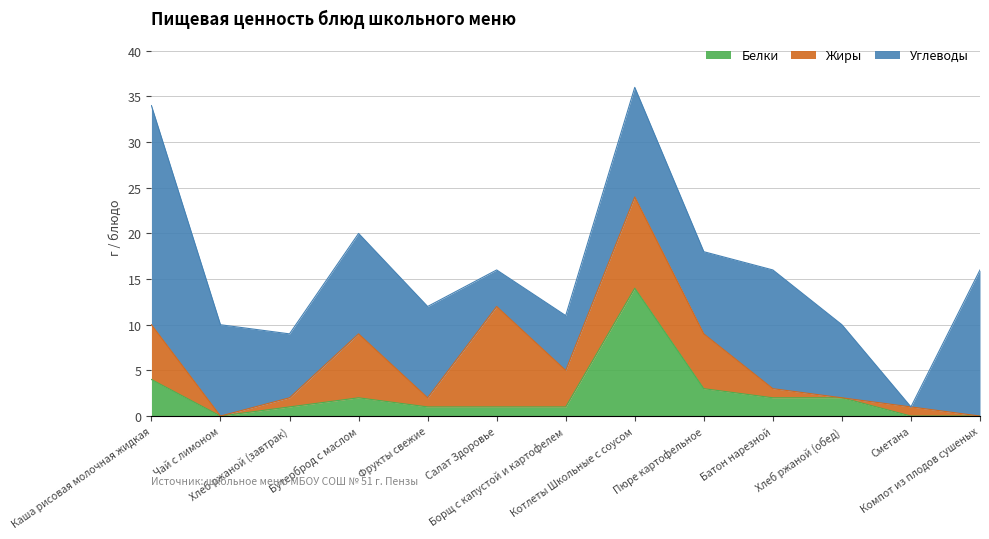

Rank the series by their maximum value, from lowest to highest.

Жиры, Белки, Углеводы